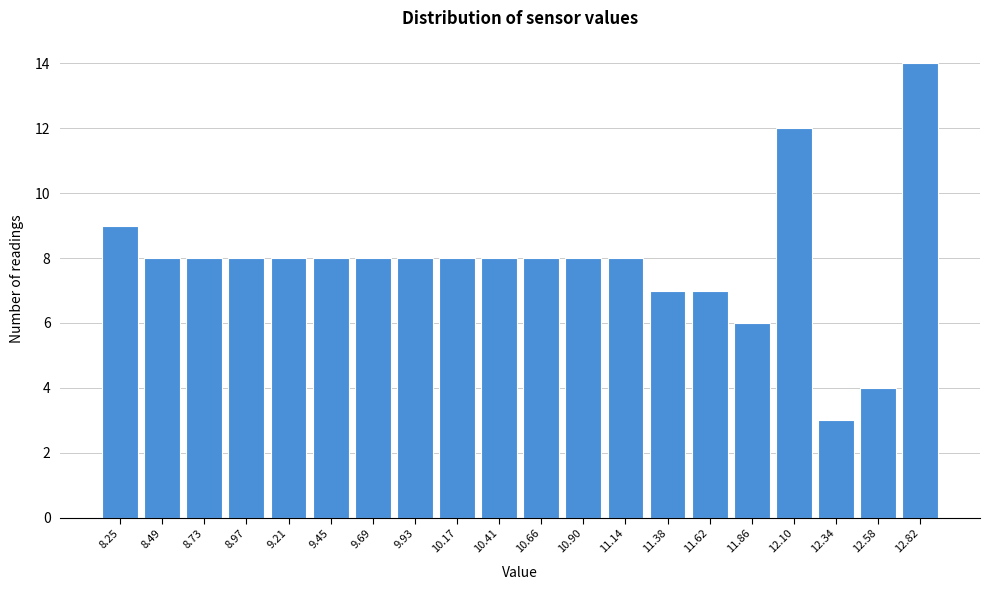

Reading right to left, extract all data points from this chart.

14	4	3	12	6	7	7	8	8	8	8	8	8	8	8	8	8	8	8	9